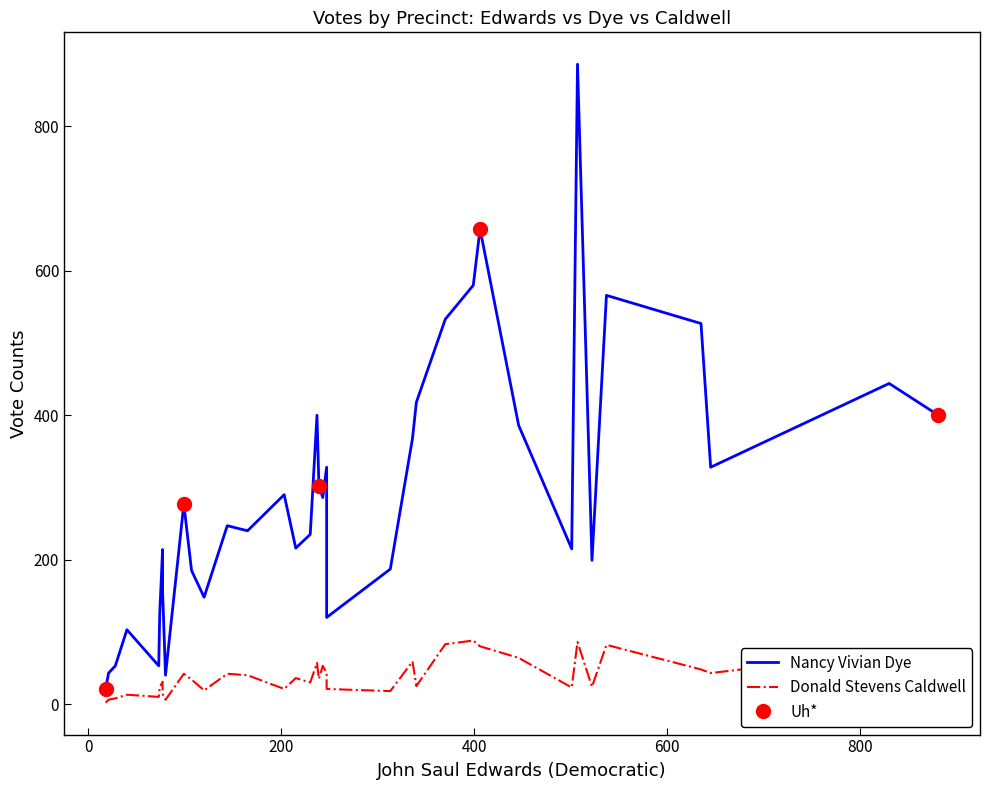

What is the highest value of the Uh* series?

658